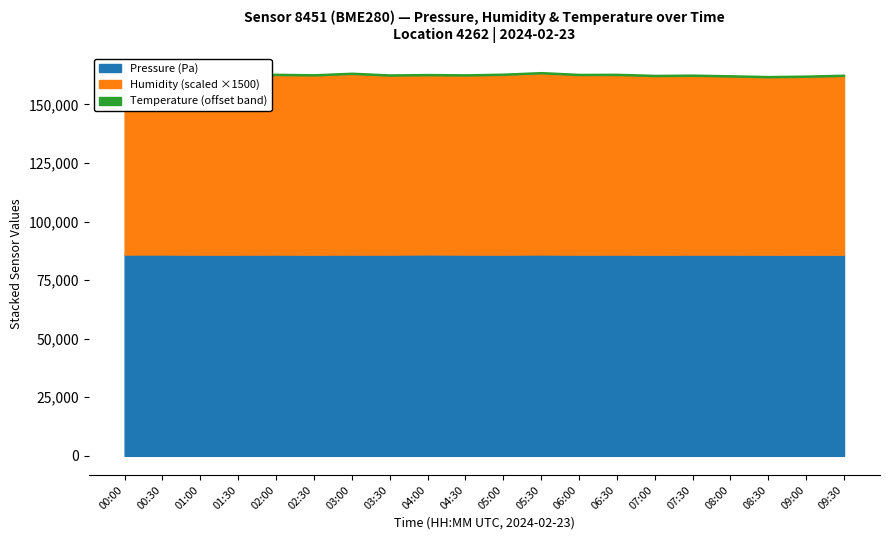

What is the smallest value displayed?

-143.0